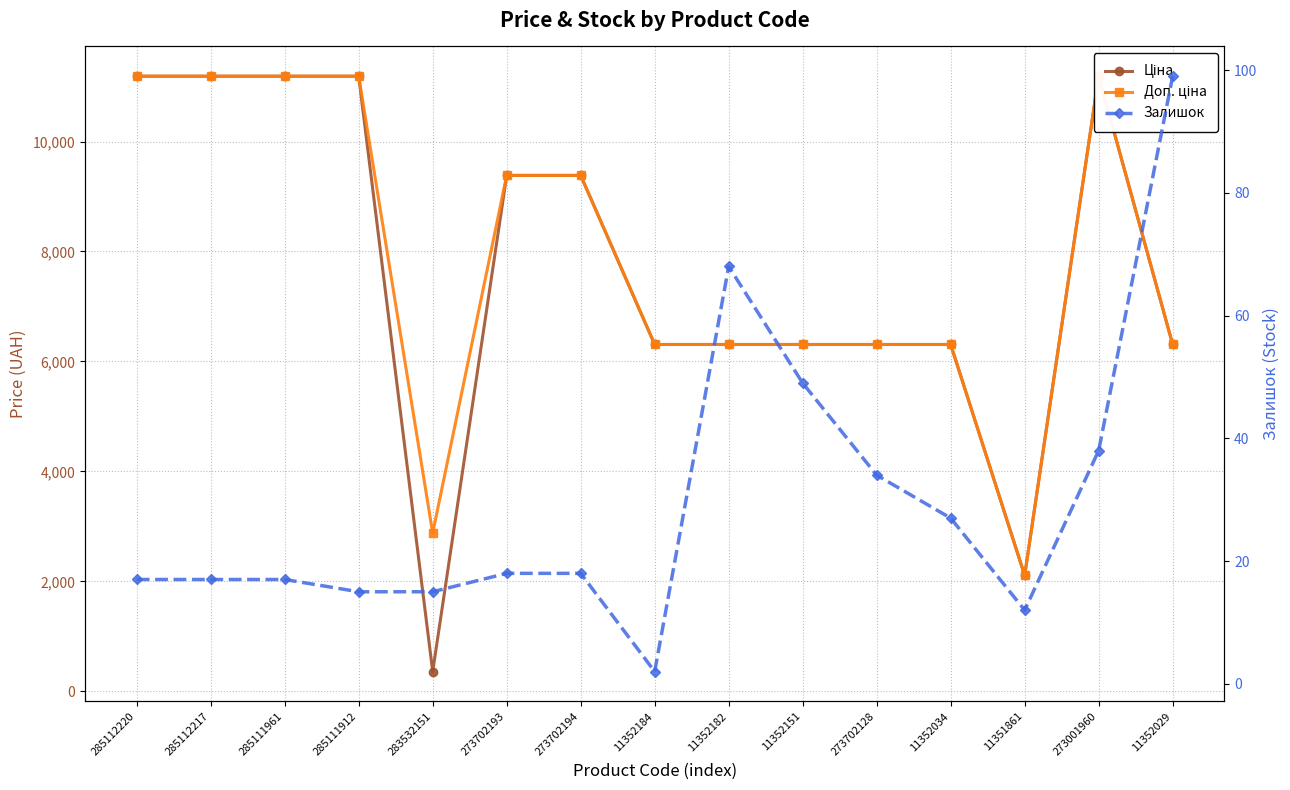

Which label corresponds to the smallest value in the chart?

11352184